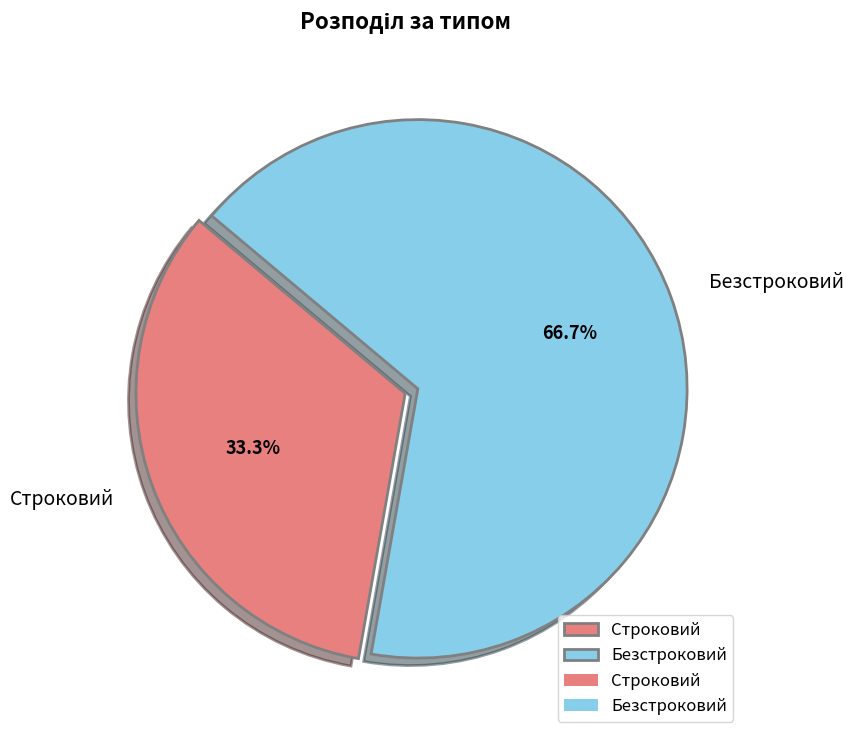

Which slice is the smallest?

Строковий